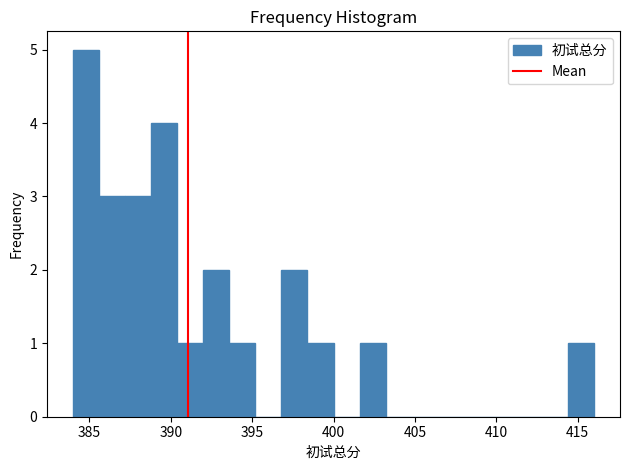

Around what value on the x-axis is the tallest bar? Give the approximate position of its centre, as read against the axis.

385.0